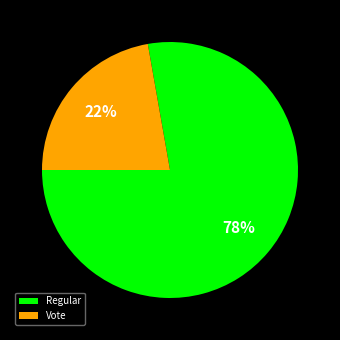

Do Regular and Vote together represent more than half of the pie?

Yes